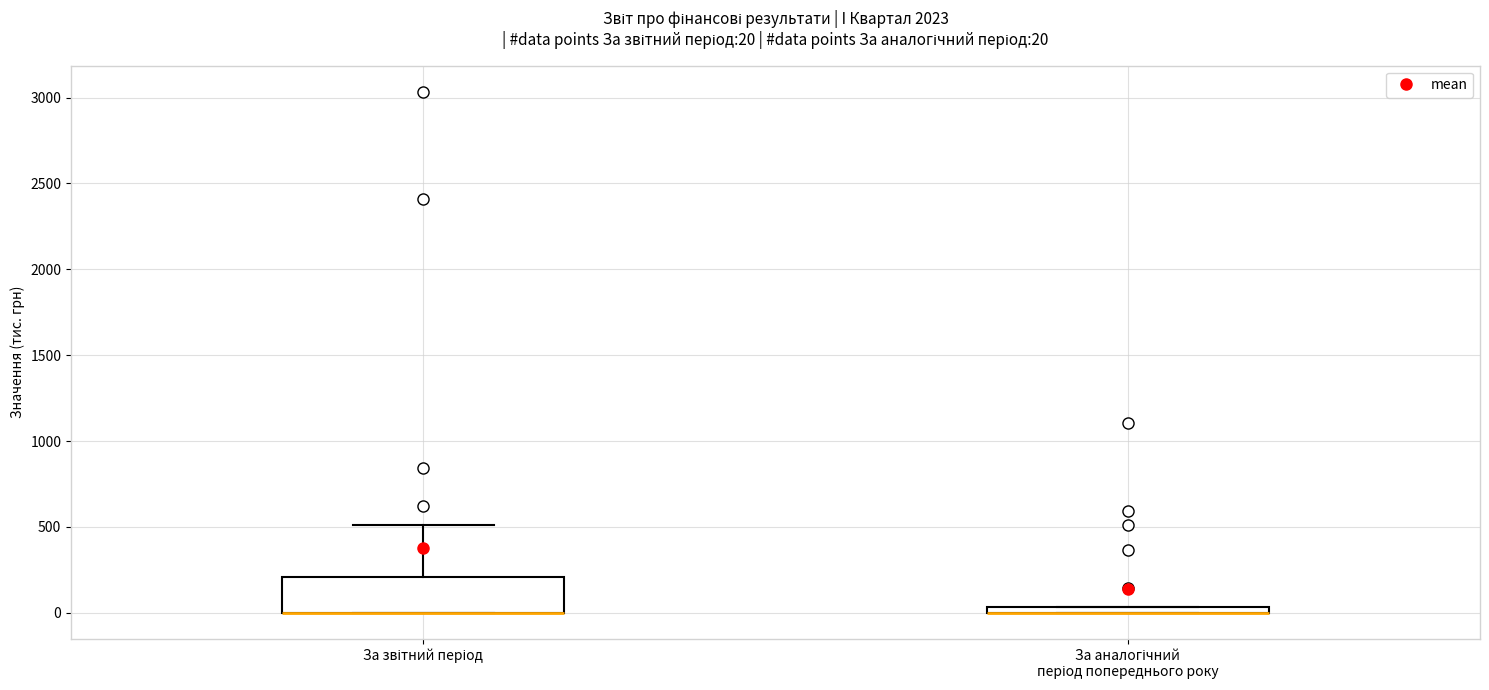

Which box is the tallest, from its lower edge to its upper edge?

За звітний період